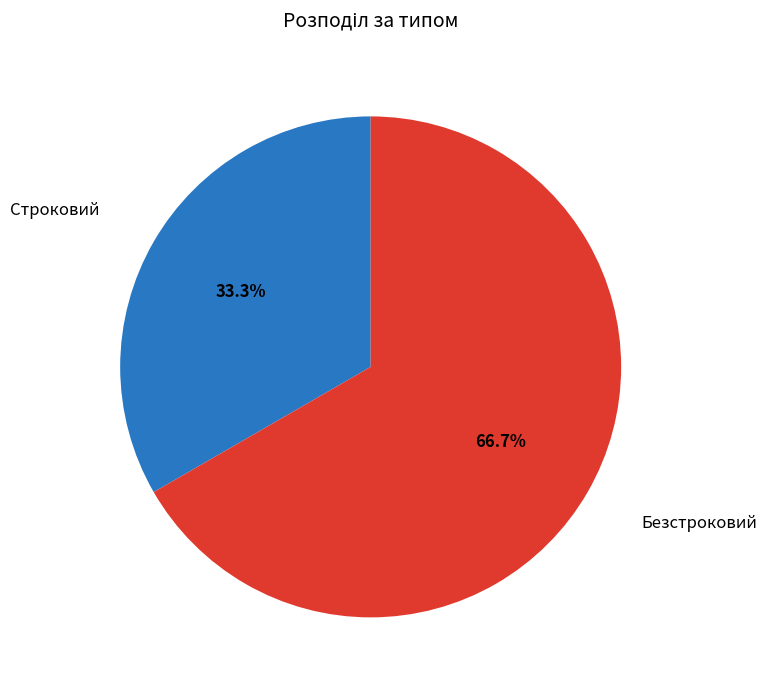

Is there any slice that represents more than half of the pie?

Yes